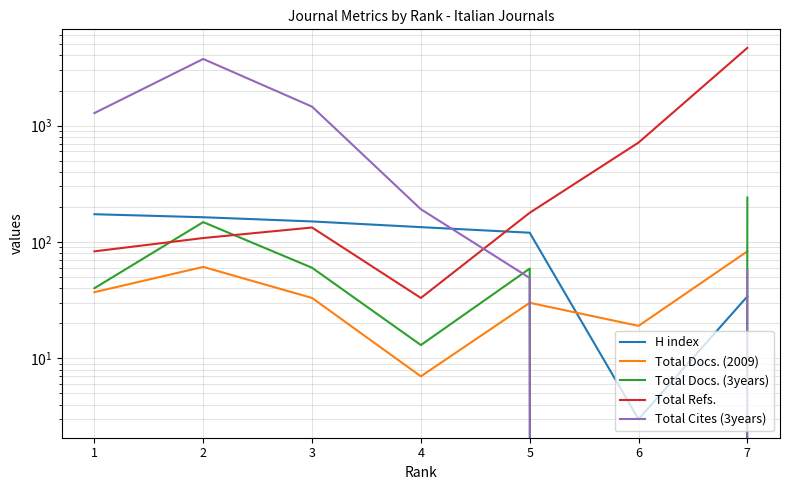

What is the difference between the maximum and second lowest values in the Total Refs. series?

4565